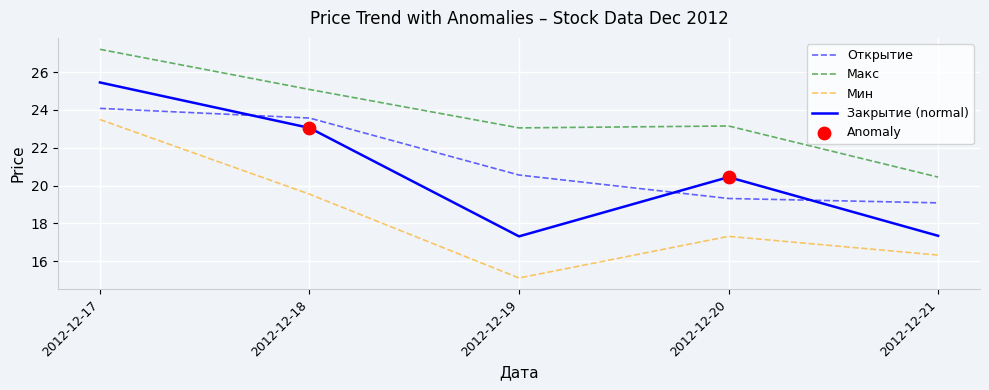

True or false: Закрытие (normal) has a value of 7.5 at 2012-12-18.

False